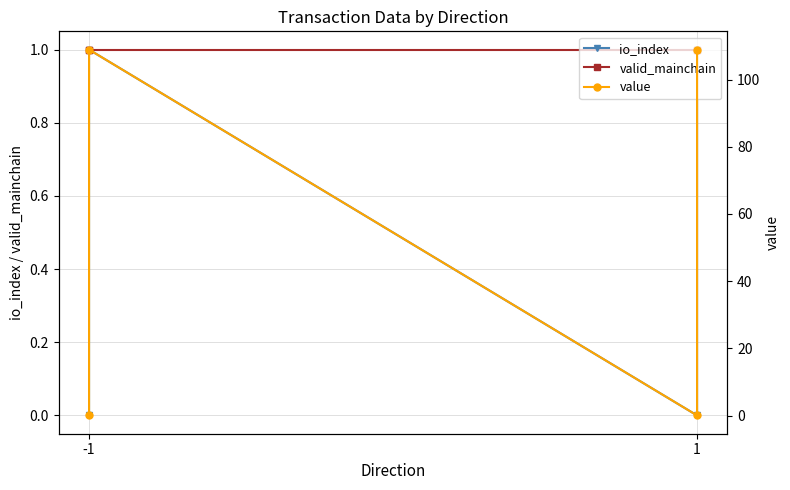

True or false: valid_mainchain has more than 1 interior local peaks.

False